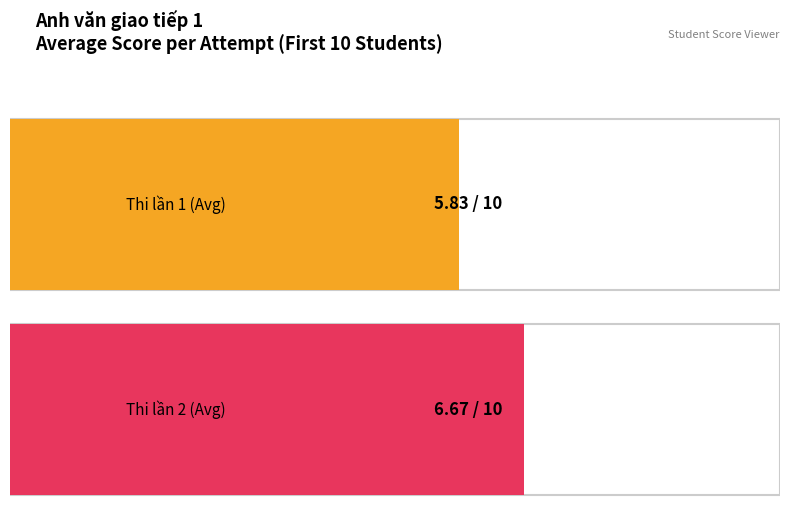

How many series are shown in this chart?

2